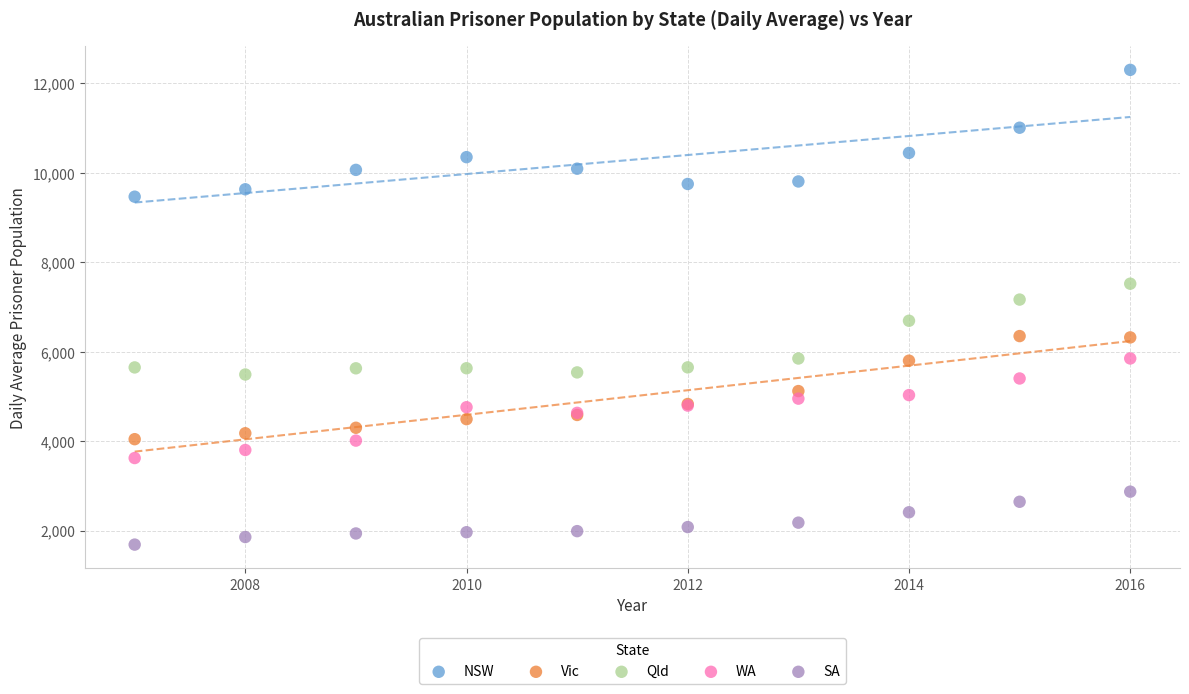

In the NSW series, what Y value is closest to 10886?

11010.6